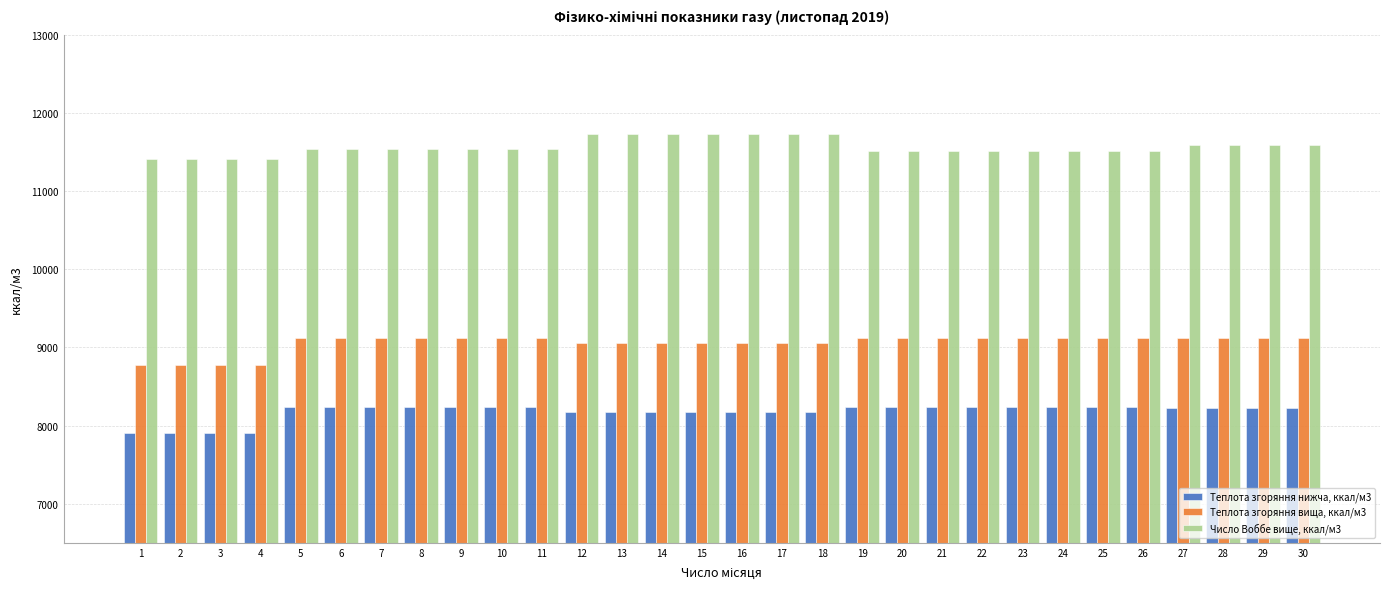

What is the difference between the second highest and second lowest values in the Теплота згоряння нижча, ккал/м3 series?

332.0